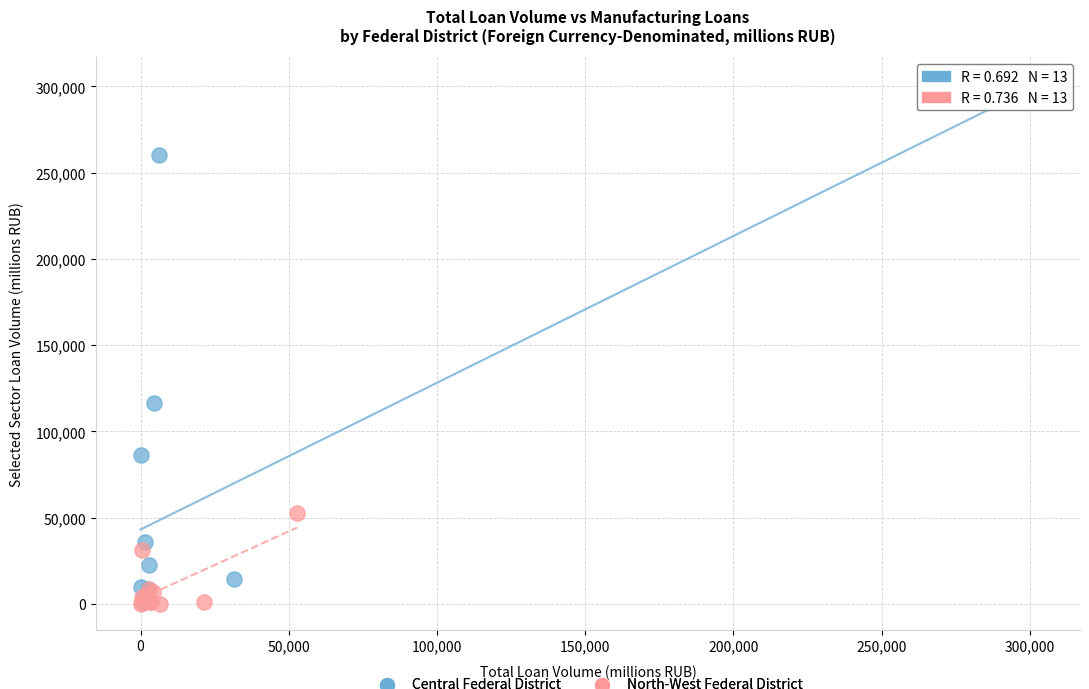

Which series has the widest spread of Y values?

Central Federal District